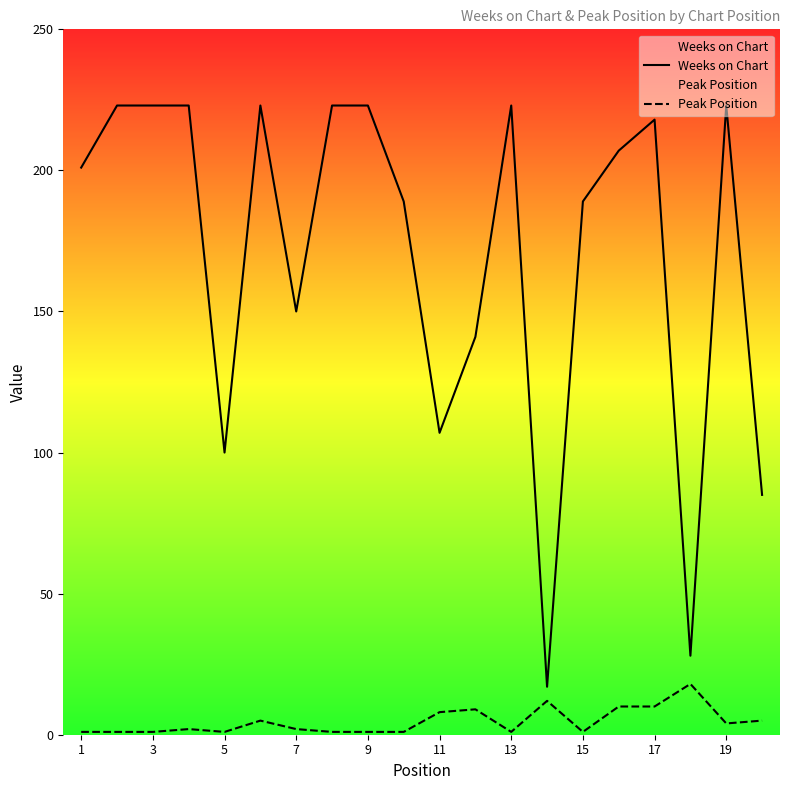

What is the greatest value displayed?

223